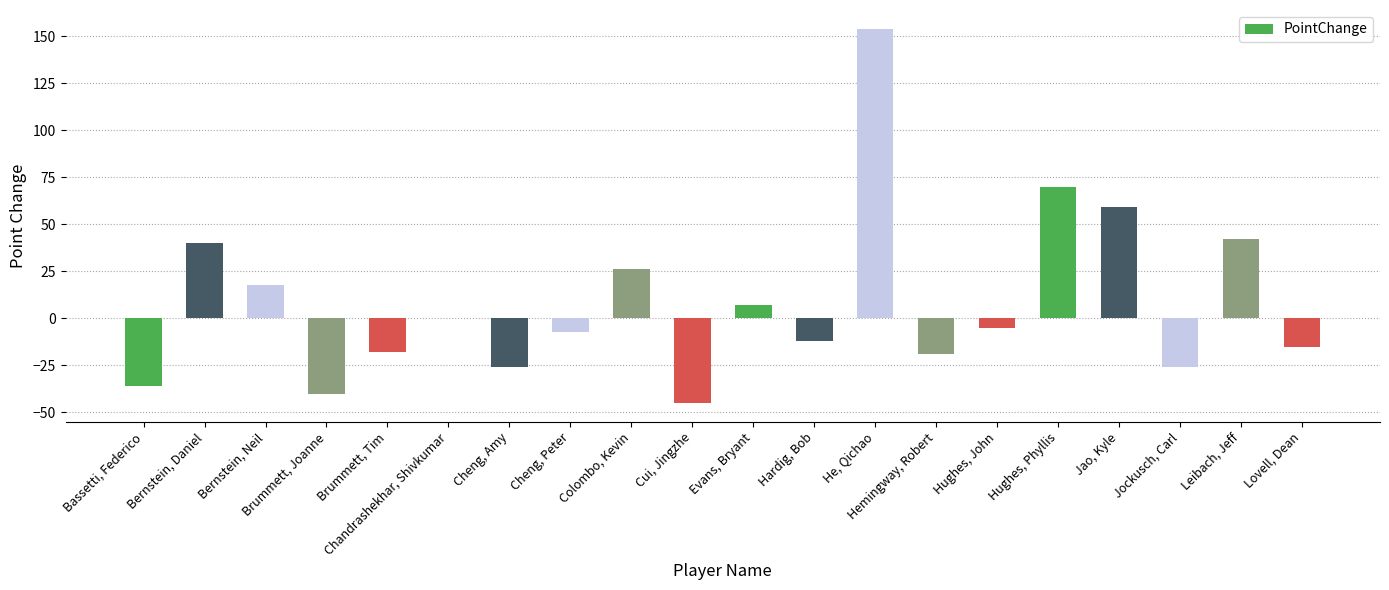

The chart shows a value of -45 at Cui, Jingzhe. True or false?

True